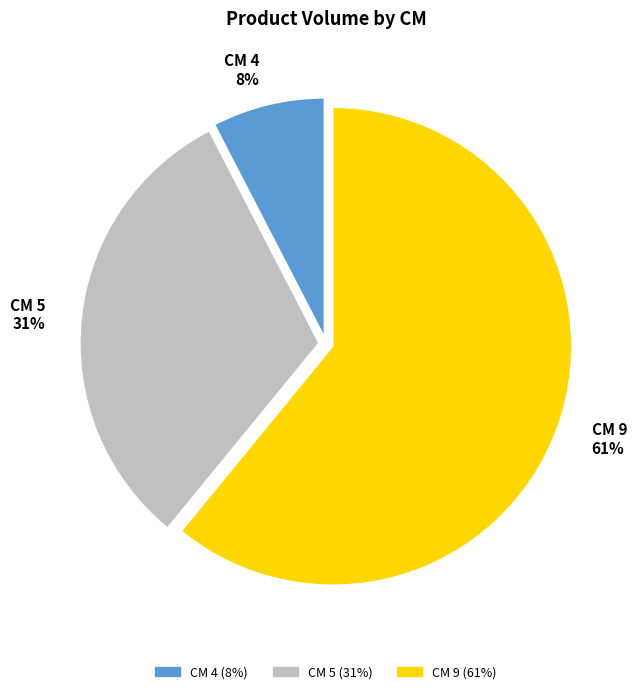

To the nearest percent, what is the difference between the largest and smallest slice percentages?

53%